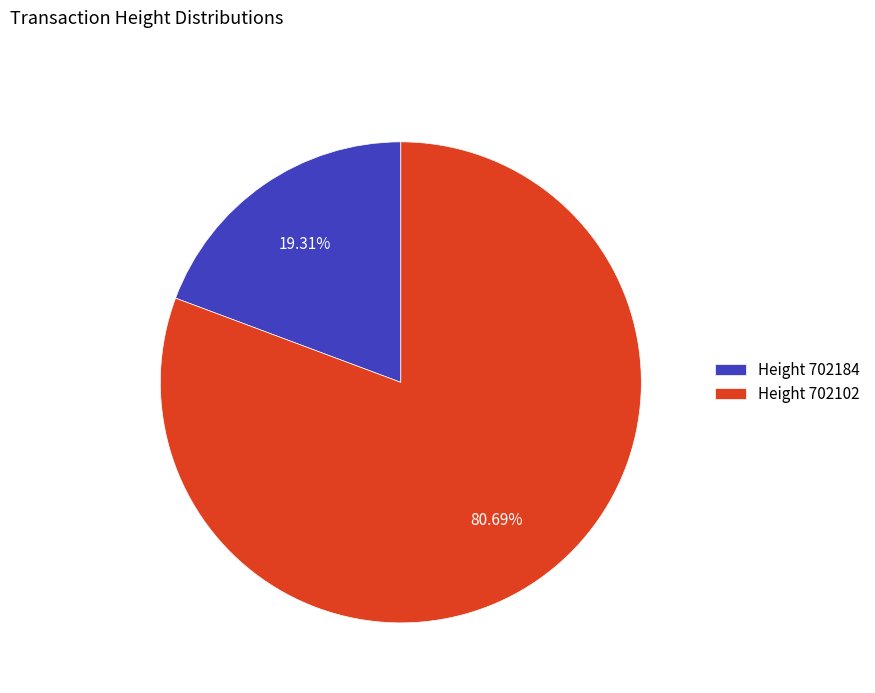

Rank the categories by value from lowest to highest.

Height 702184, Height 702102